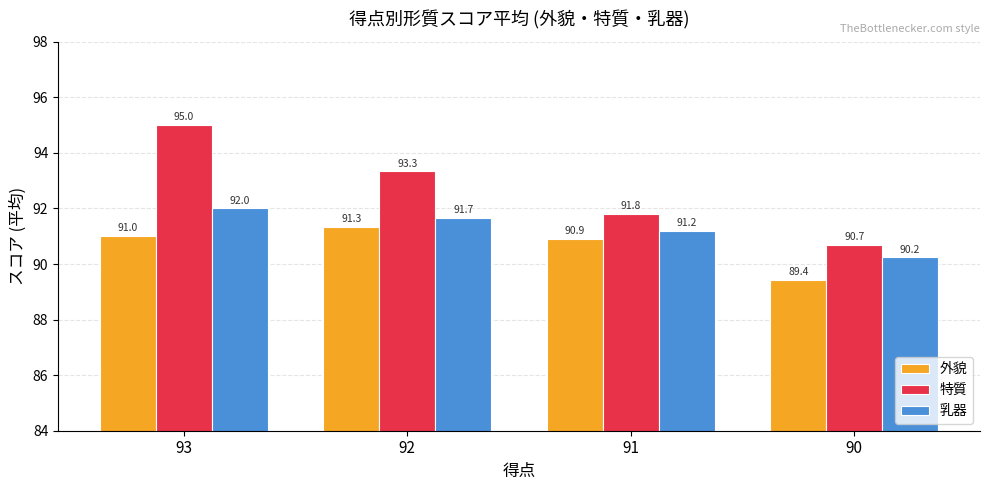

The value of 外貌 at 90 is 37.1. True or false?

False